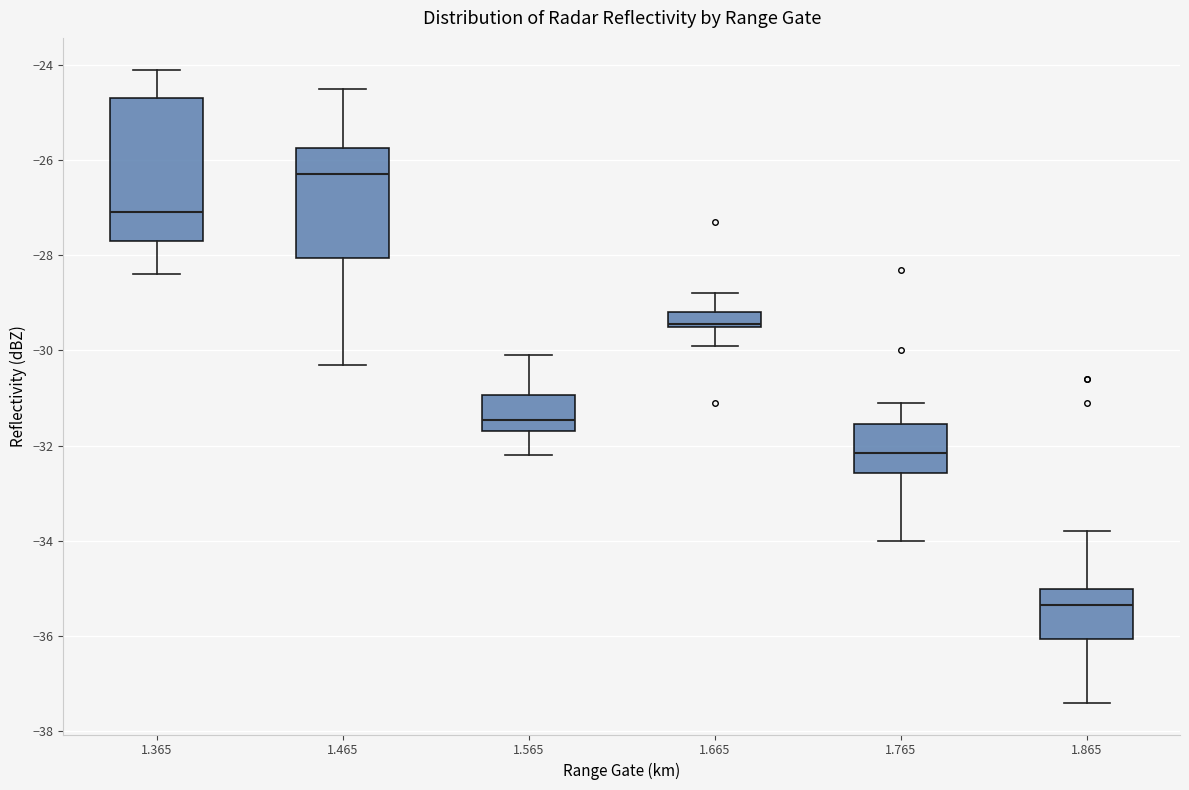

Reading left to right, read every box against the y-axis: the position of its median line, the range the box covers, and the ends of its whiskers. The values are not printed on the chart, so give them approximately, as read against the axis.

1.365: median -27.0, box -27.6 to -24.6, whiskers -28.4 to -24.0
1.465: median -26.2, box -28.0 to -25.8, whiskers -30.2 to -24.4
1.565: median -31.4, box -31.6 to -31.0, whiskers -32.2 to -30.0
1.665: median -29.4 (drawn on the box's lower edge), box -29.4 to -29.2, whiskers -29.8 to -28.8
1.765: median -32.2, box -32.6 to -31.6, whiskers -34.0 to -31.0
1.865: median -35.4, box -36.0 to -35.0, whiskers -37.4 to -33.8